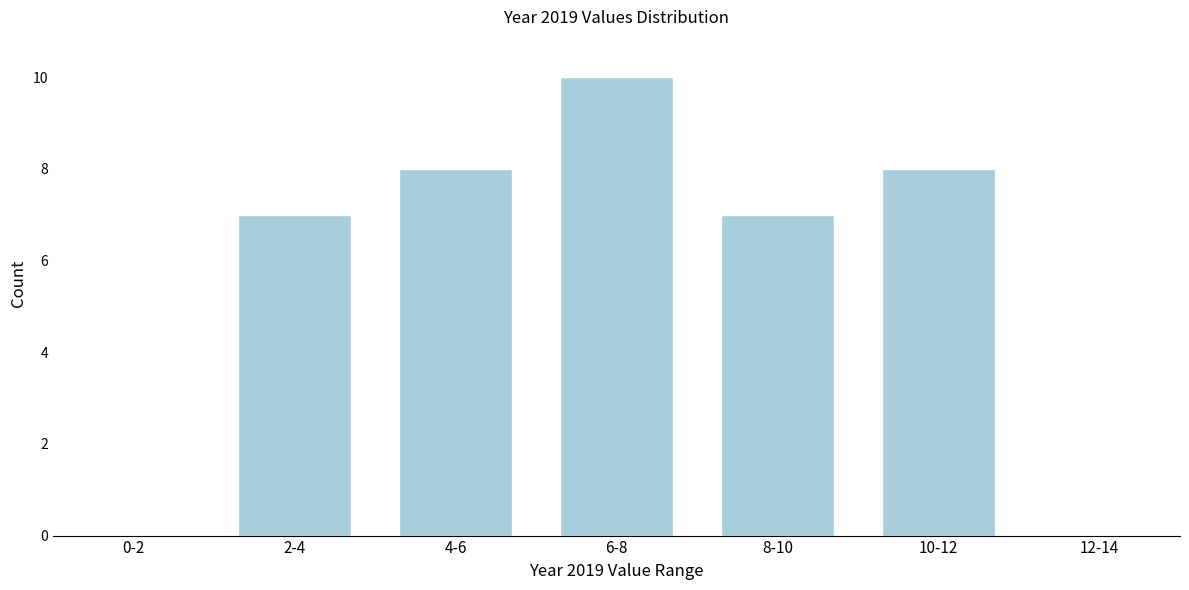

Reading left to right, transcribe all the data shown in this chart.

0-2=0	2-4=7	4-6=8	6-8=10	8-10=7	10-12=8	12-14=0